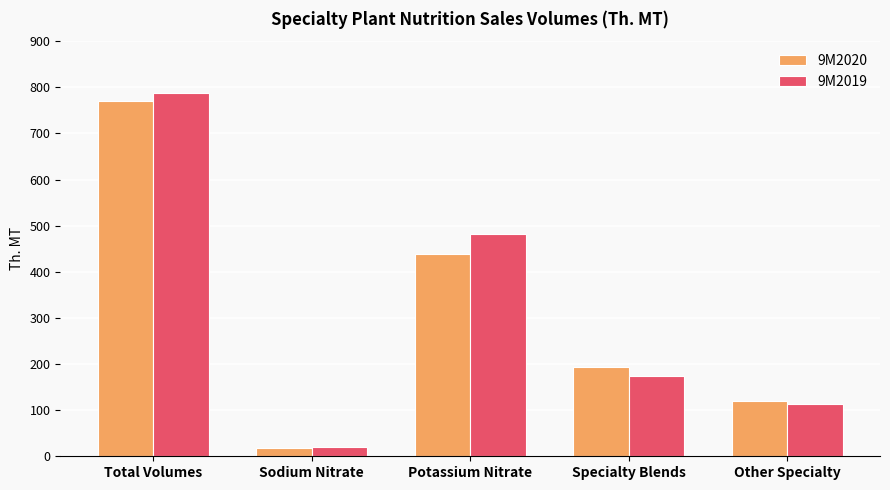

True or false: 9M2019 has a value of 112.5 at Other Specialty.

True